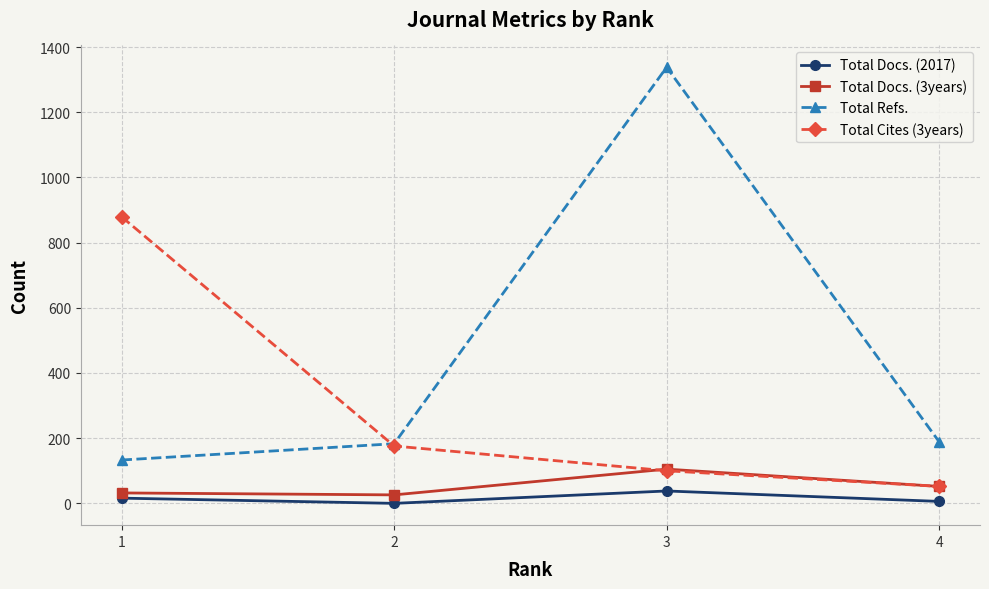

What is the difference between the highest and lowest values at 2?

183